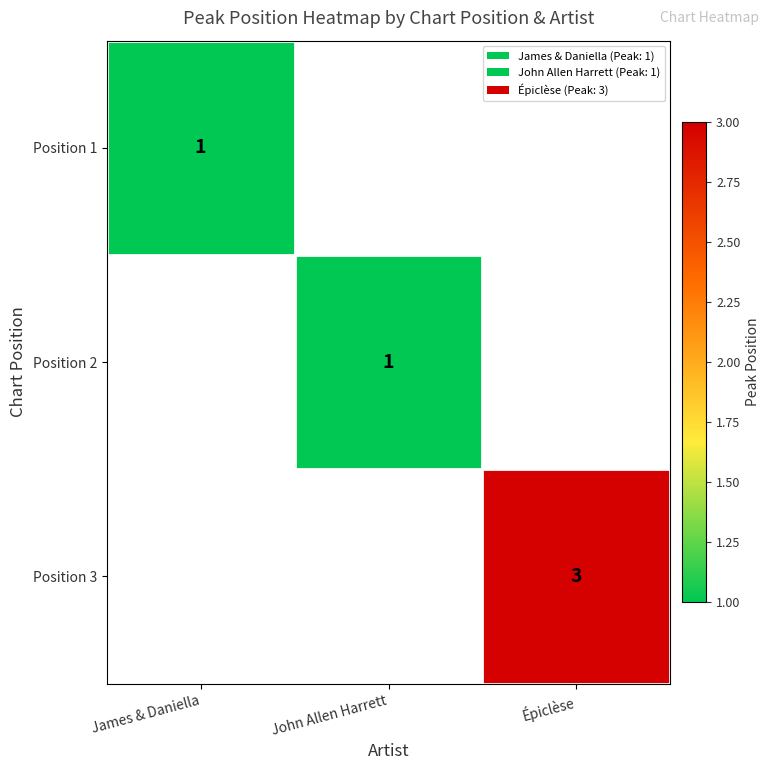

What is the maximum value shown in the chart?

3.0